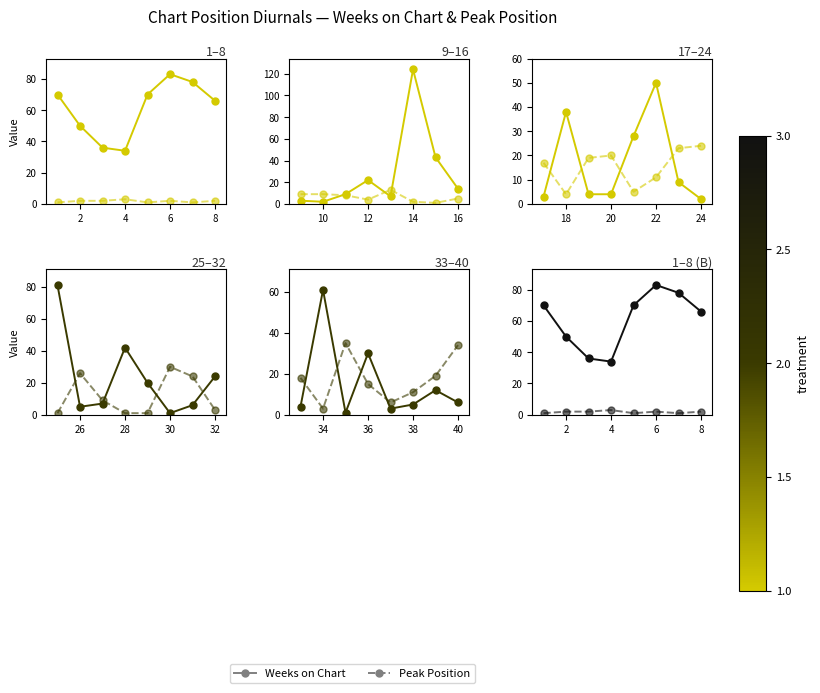

Rank the series by their maximum value, from highest to lowest.

Weeks on Chart, Peak Position